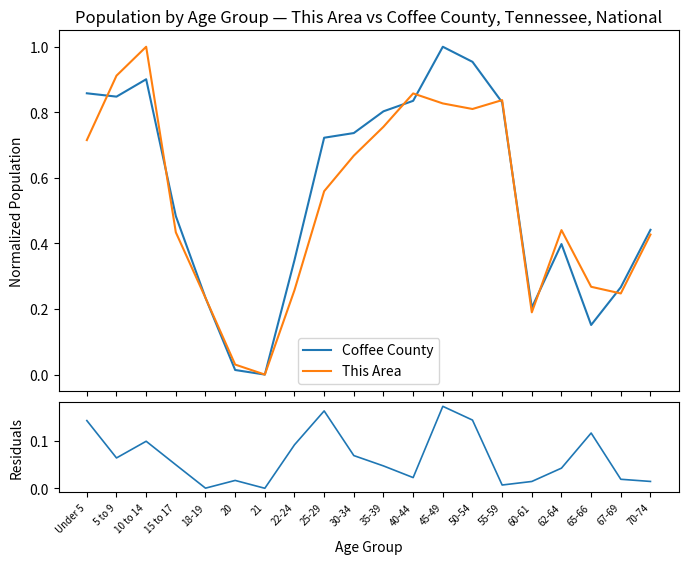

How many data points in Residuals are above 0?

19